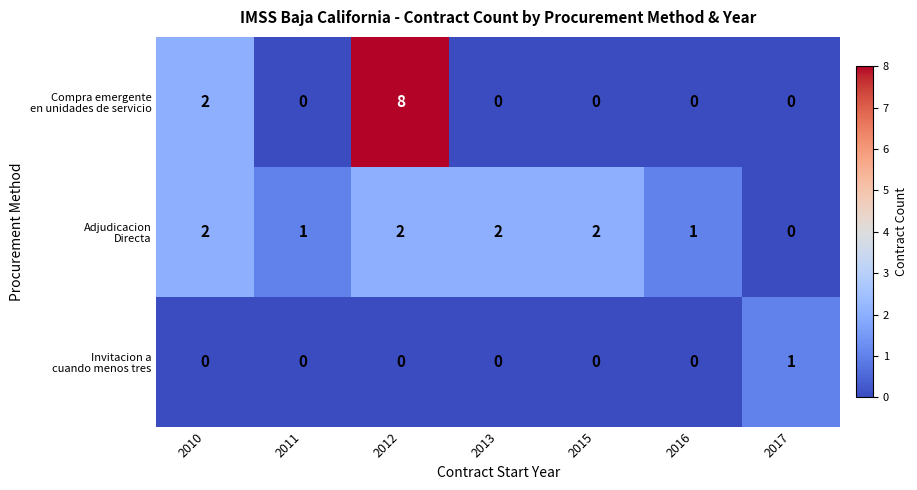

Count the number of categories in the chart.

7